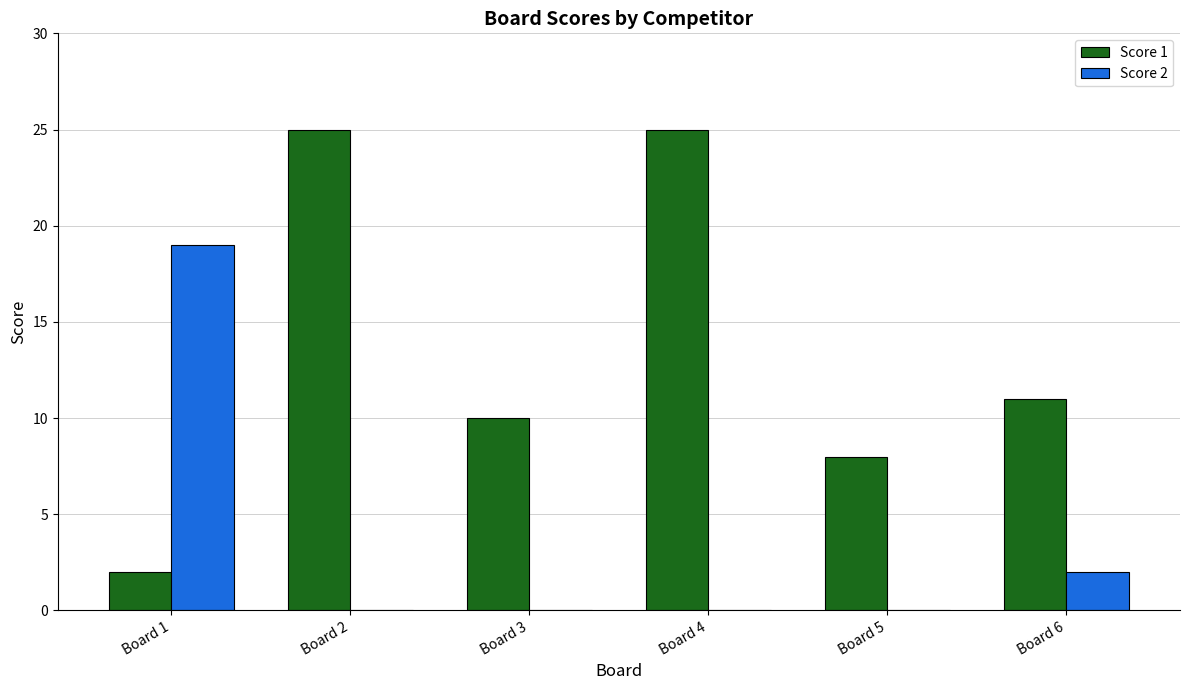

What is the average value of the Score 1 series?

14